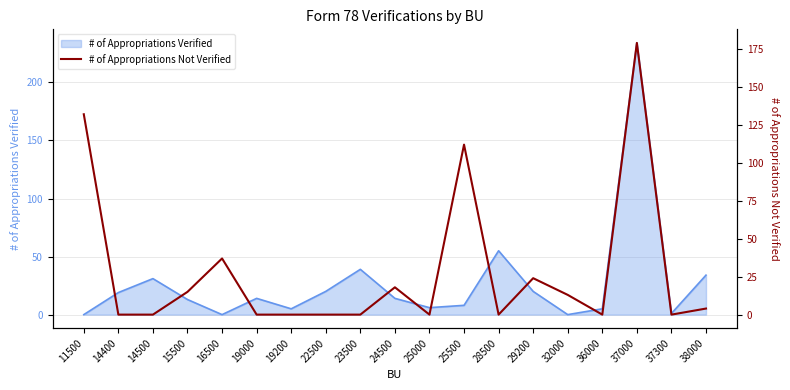

Which label corresponds to the smallest value in the chart?

14400